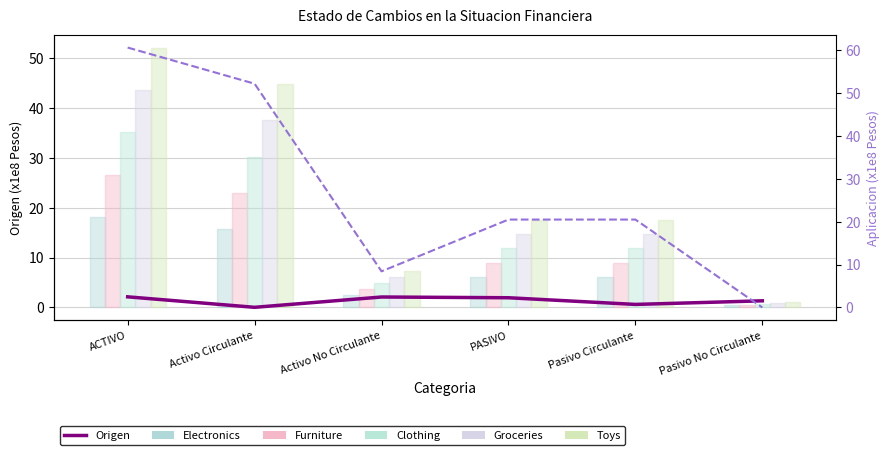

Which label corresponds to the largest value in the chart?

ACTIVO